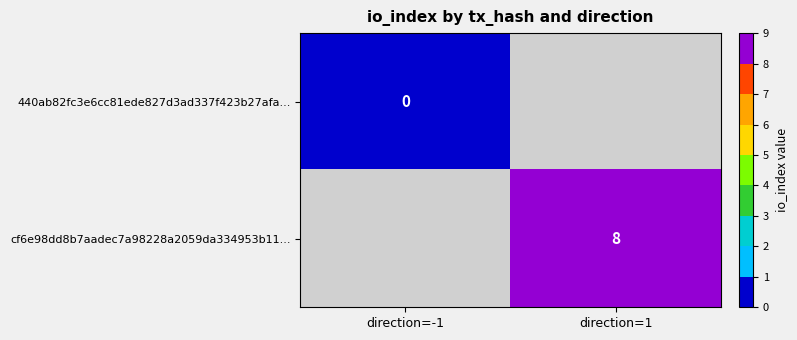

Is it true that cf6e98dd8b7aadec7a98228a2059da334953b11... equals 8 at direction=1?

True